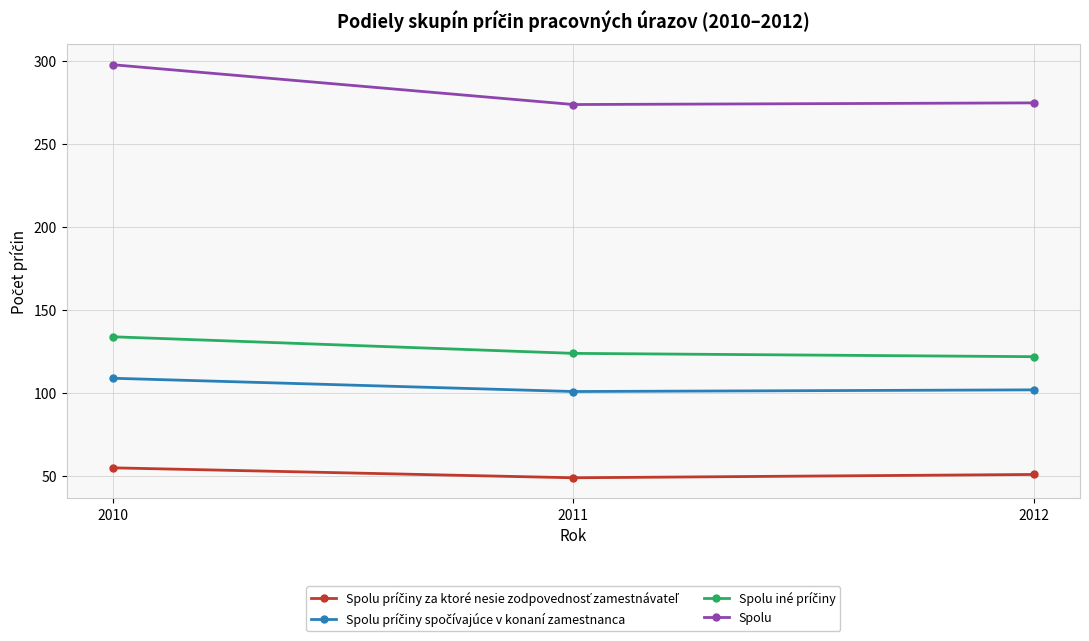

Does the chart have visible grid lines?

Yes